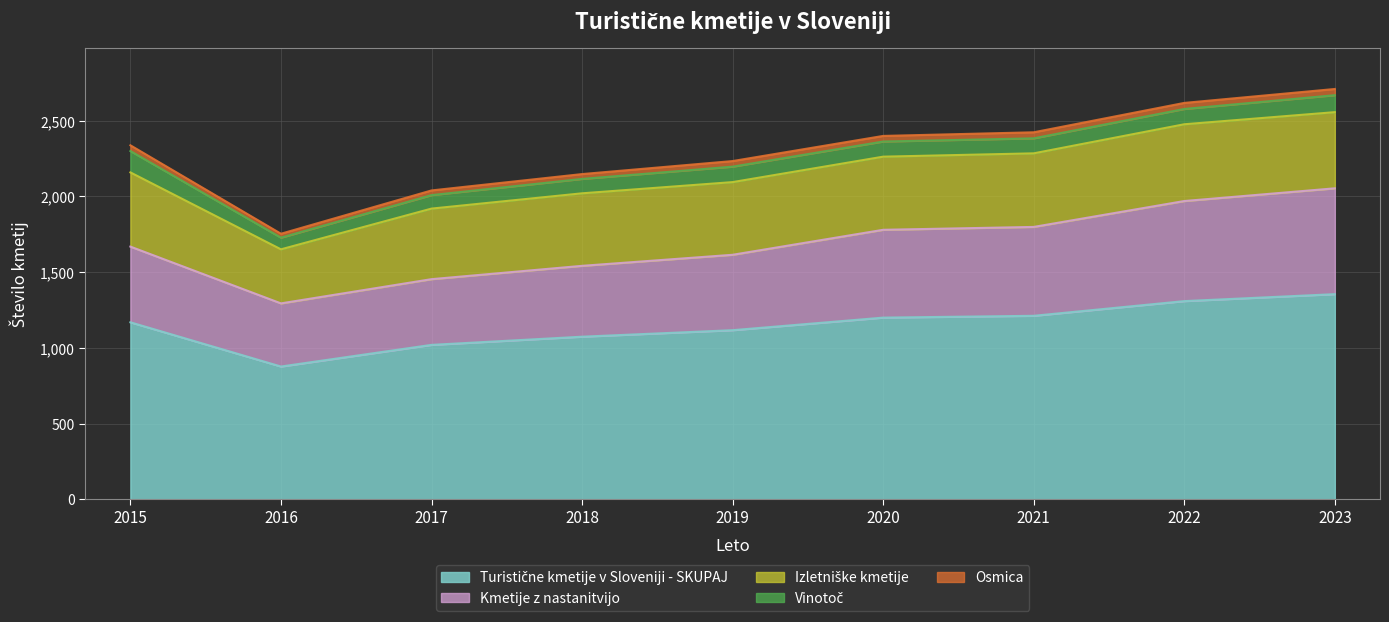

Reading left to right, list all the values displayed in this chart.

Turistične kmetije v Sloveniji - SKUPAJ: 2015=1169	2016=877	2017=1020	2018=1074	2019=1117	2020=1200	2021=1212	2022=1309	2023=1355
Kmetije z nastanitvijo: 2015=500	2016=417	2017=434	2018=468	2019=498	2020=580	2021=587	2022=661	2023=699
Izletniške kmetije: 2015=490	2016=357	2017=466	2018=479	2019=480	2020=483	2021=486	2022=507	2023=503
Vinotoč: 2015=141	2016=77	2017=89	2018=95	2019=102	2020=100	2021=99	2022=101	2023=112
Osmica: 2015=38	2016=26	2017=31	2018=32	2019=37	2020=37	2021=40	2022=40	2023=41